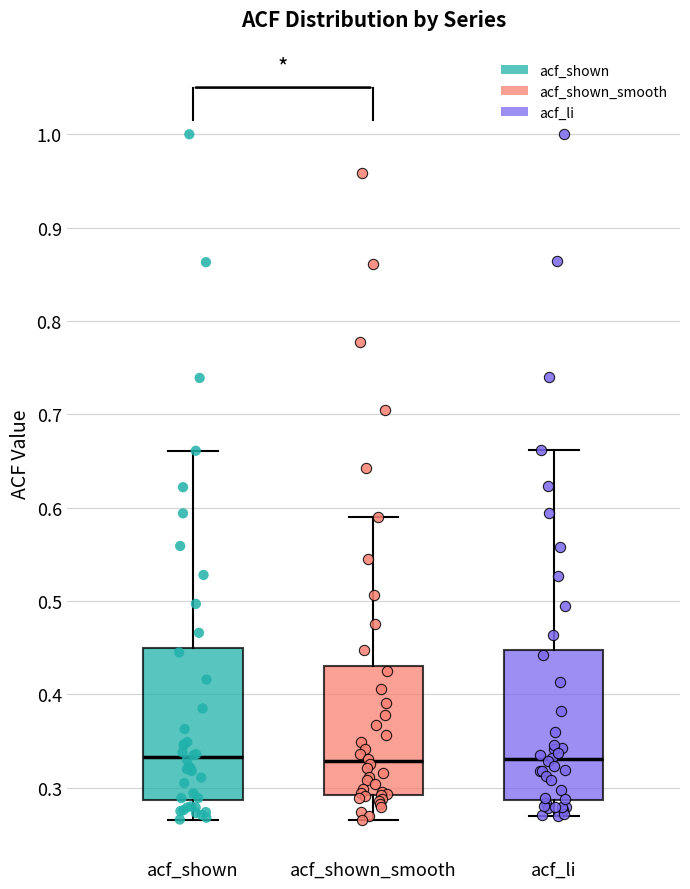

Reading left to right, transcribe this box plot: for each box, give where its median line is, the range the box spans, and where its two whiskers end, as read against the y-axis. The values are not printed on the chart, so give them approximately, as read against the axis.

acf_shown: median 0.33, box 0.29 to 0.45, whiskers 0.27 to 0.66
acf_shown_smooth: median 0.33, box 0.29 to 0.43, whiskers 0.27 to 0.59
acf_li: median 0.33, box 0.29 to 0.45, whiskers 0.27 to 0.66